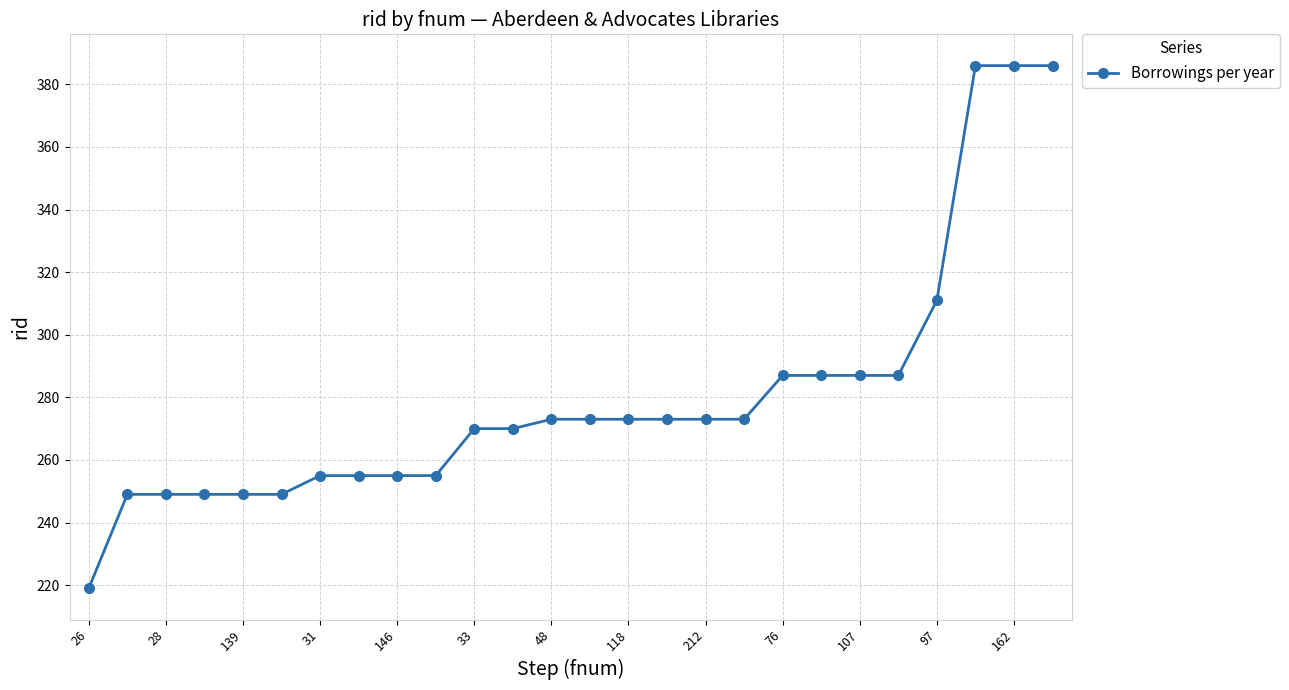

What is the value of the 2nd point from the left?

249